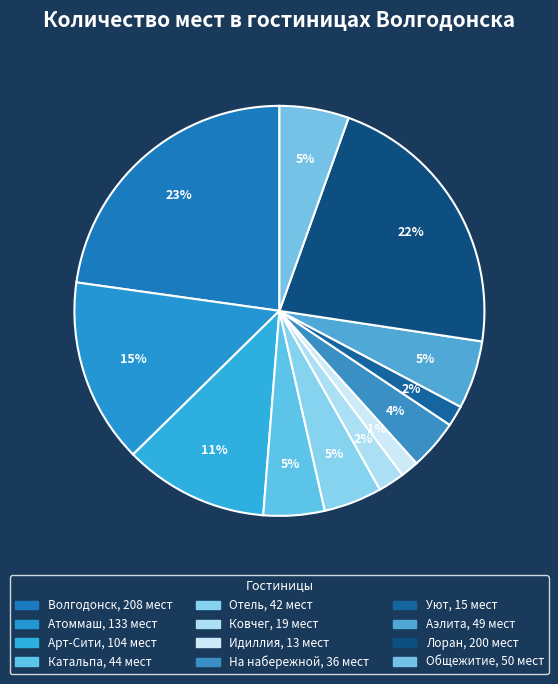

Does Уют represent more than half of the total?

No